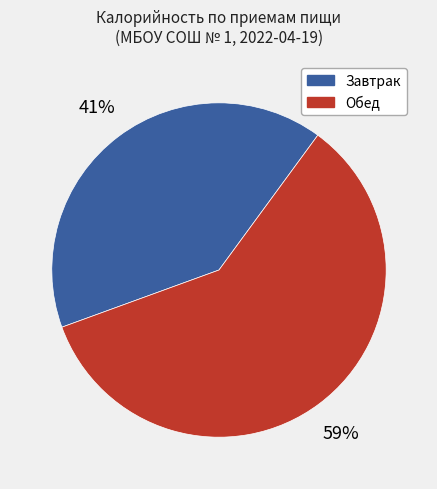

The Обед slice represents 23% of the pie. True or false?

False